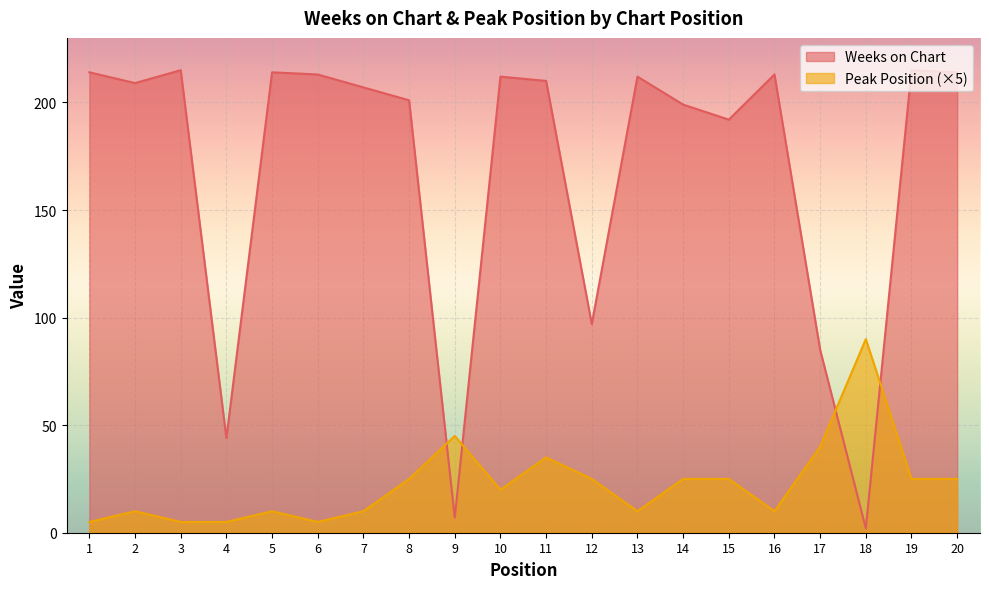

At which label is Peak Position closest to 47?

9